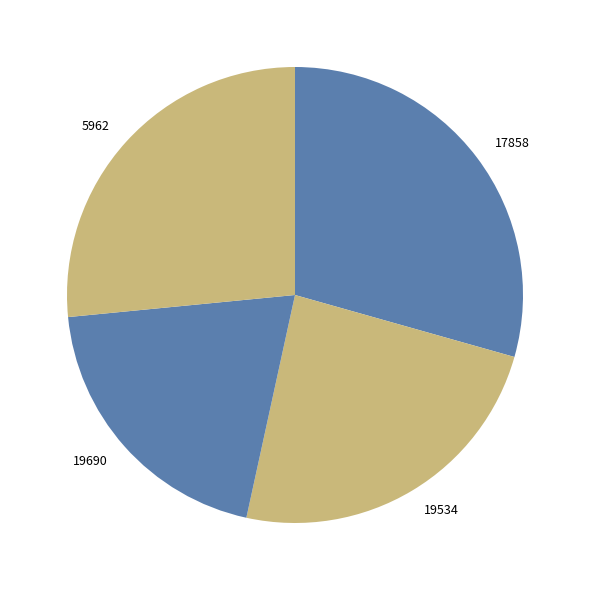

Approximately how many times larger is the value at 19534 compared to 17858?

0.8